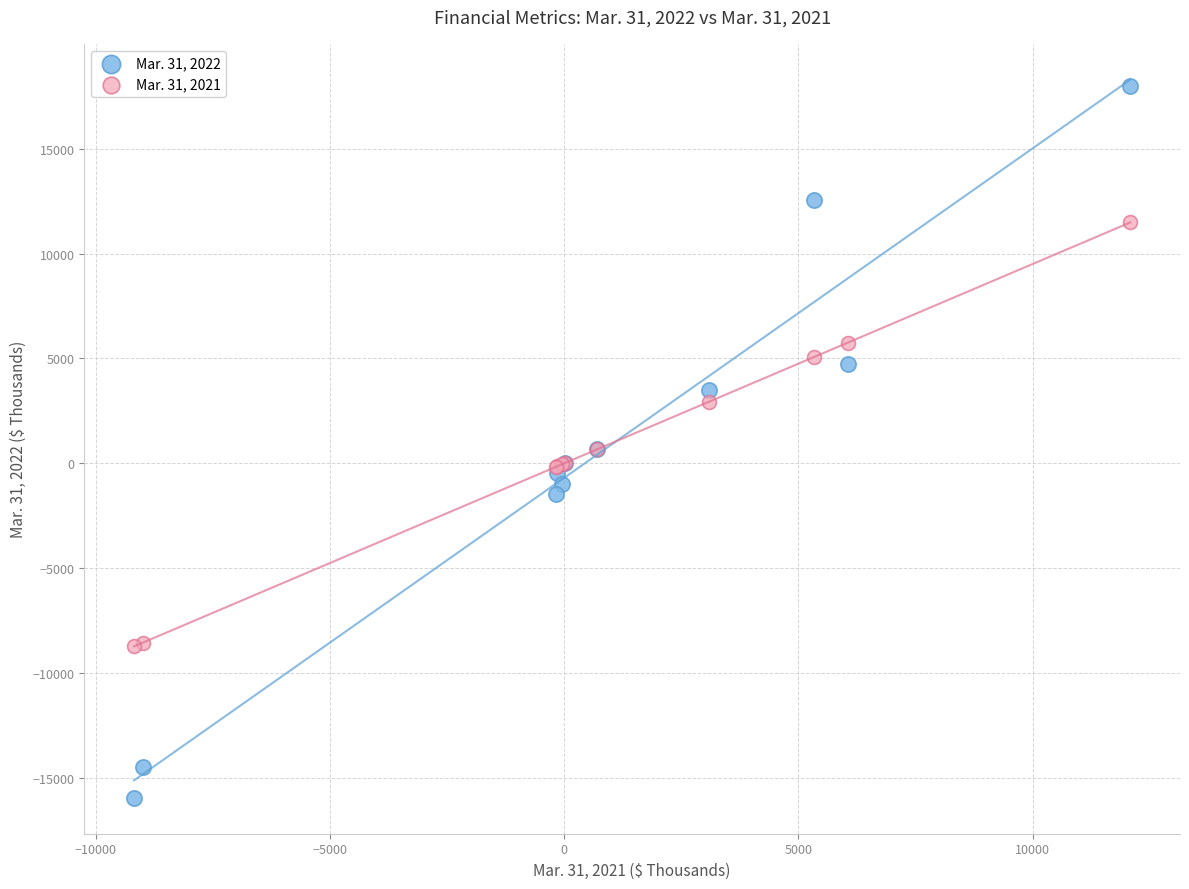

What is the X range (max minus min) for the scatter plot?

21268.0